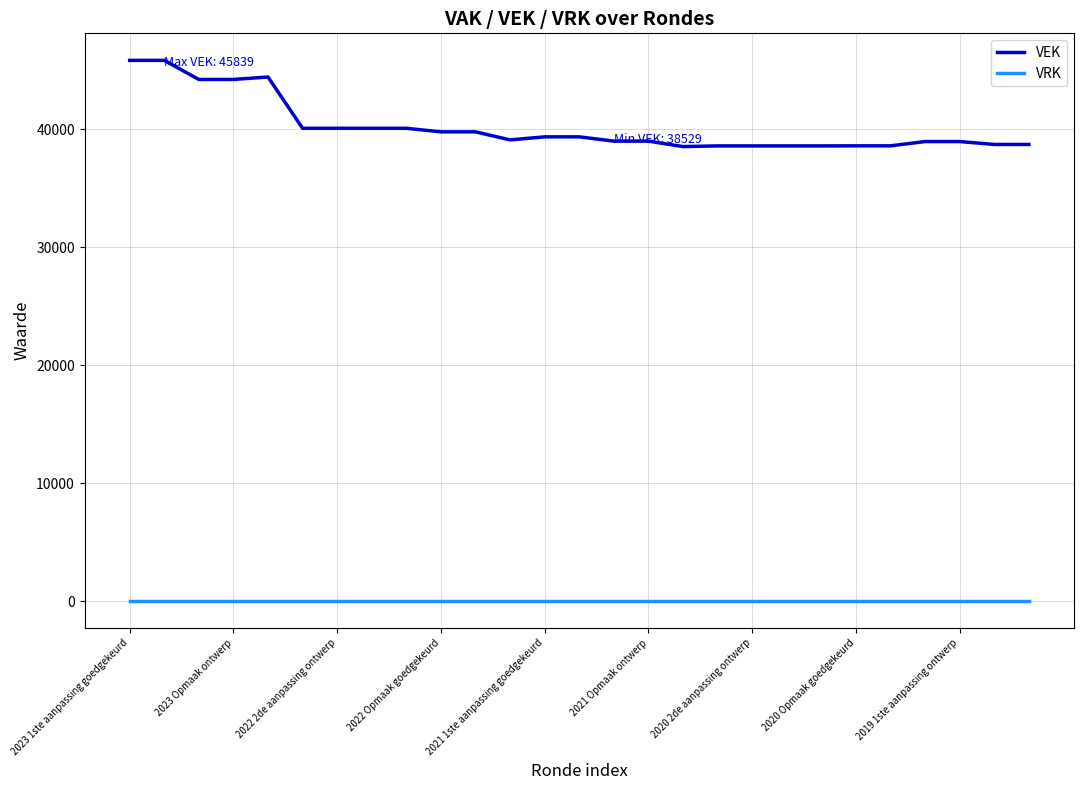

True or false: VRK and VEK intersect in this chart.

False